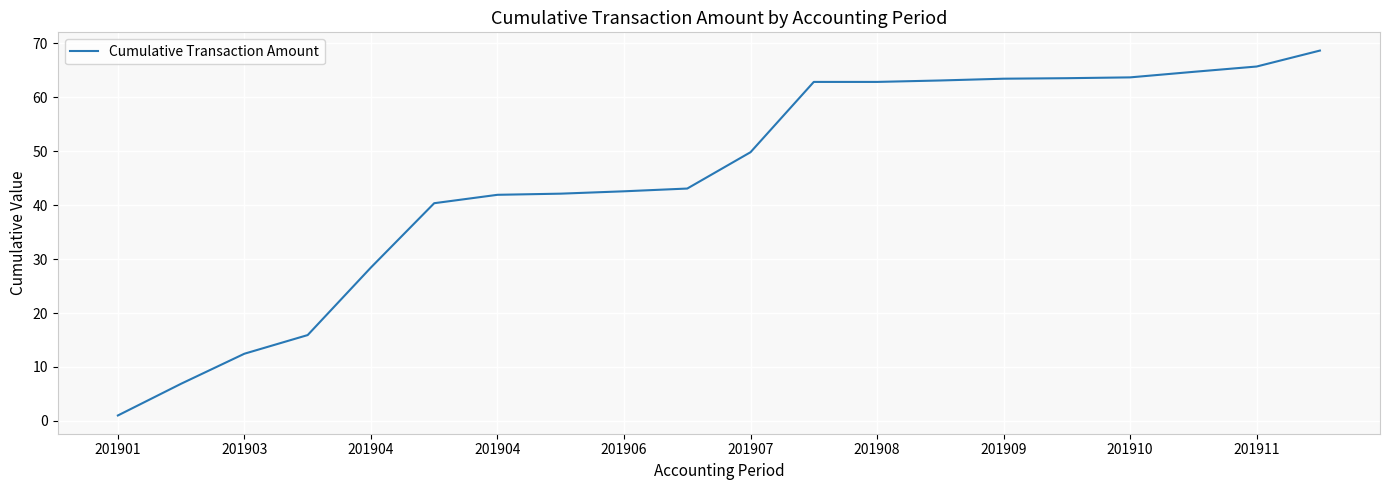

How many distinct data groups are displayed?

1